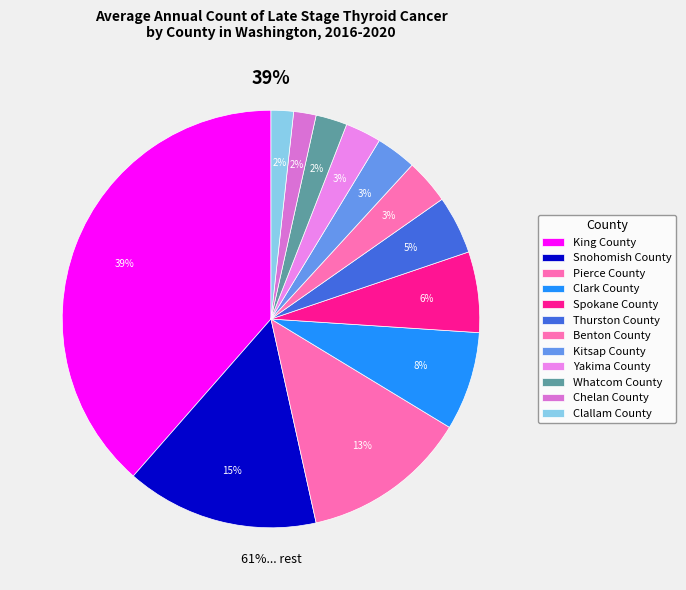

Combined, what portion of the pie is Thurston County and Spokane County?

10.8%